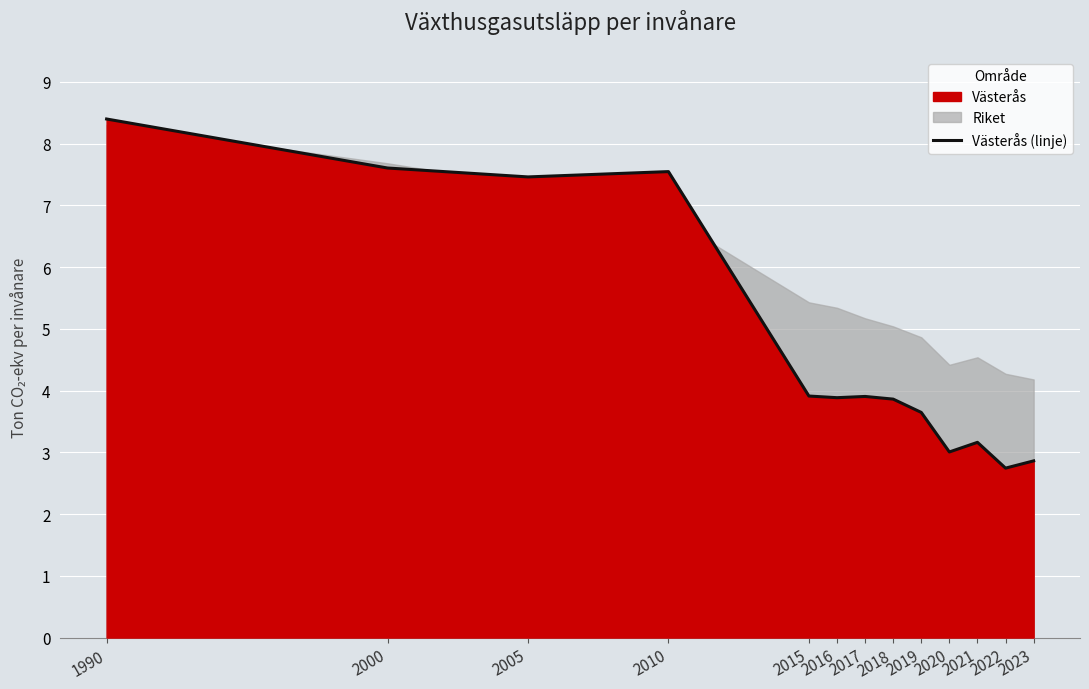

What is the value of the 4th point from the left?

7.5